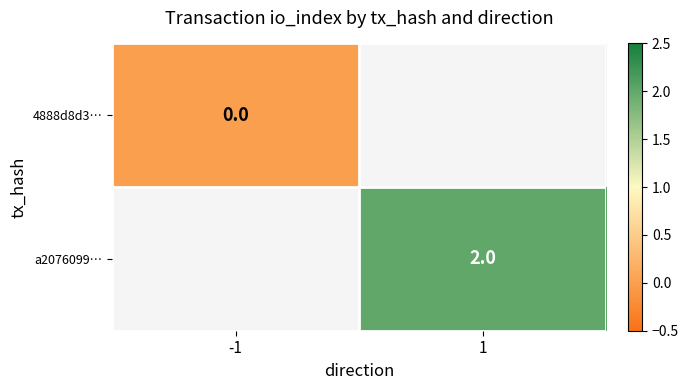

The a2076099… series shows 2.6 at 1. True or false?

False